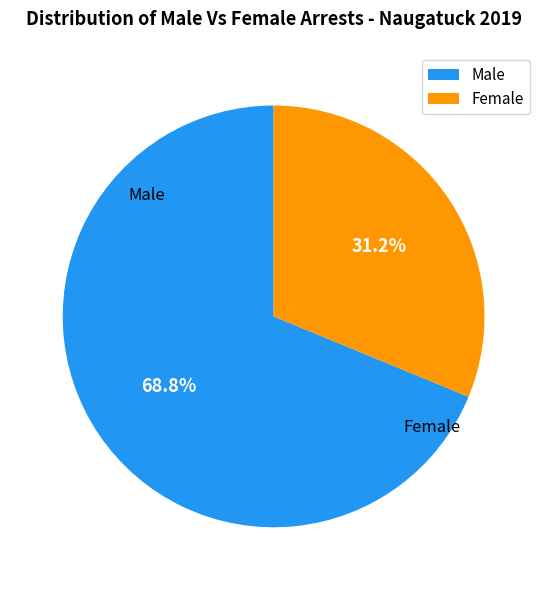

Count the number of slices in the pie.

2